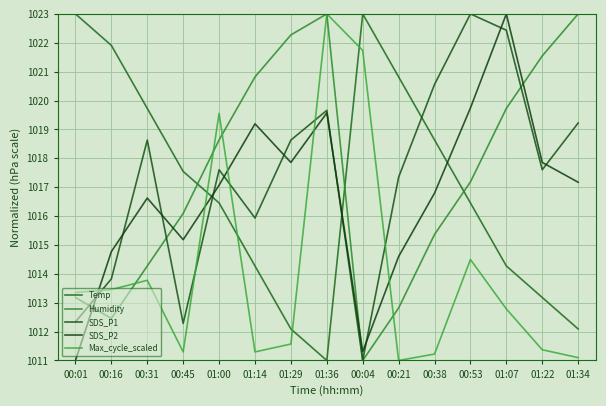

At which category does the chart reach its minimum across all series?

01:36